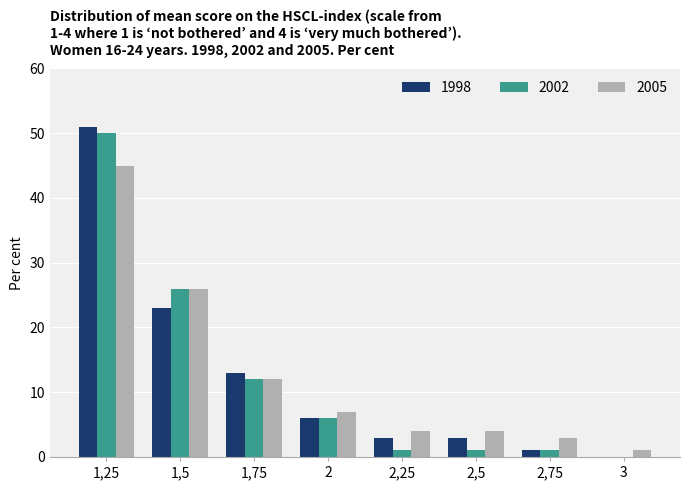

How many values in 2002 are above zero?

7